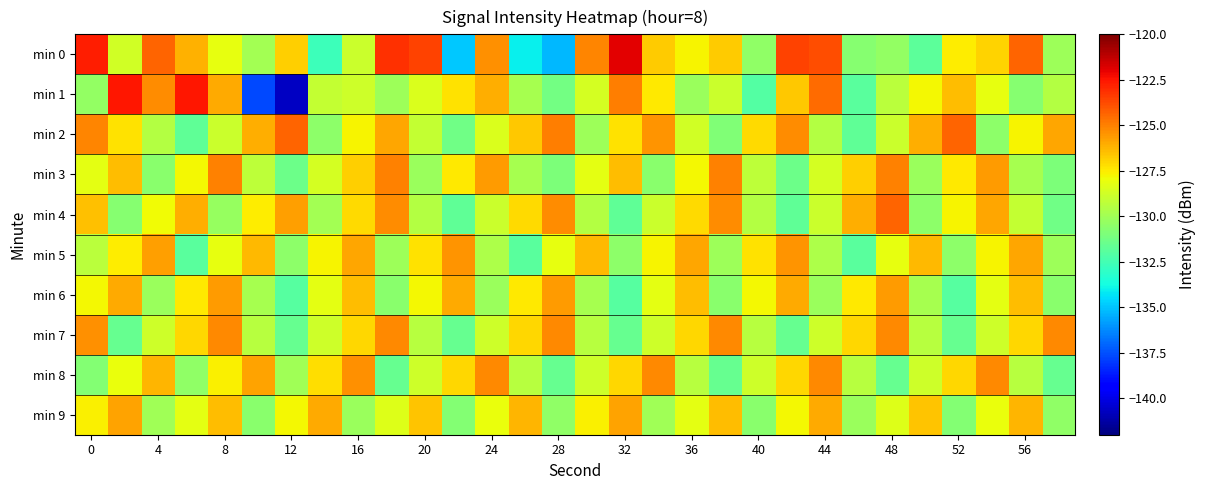

Rank the series by their maximum value, from lowest to highest.

min 9, min 6, min 5, min 7, min 8, min 3, min 2, min 4, min 1, min 0